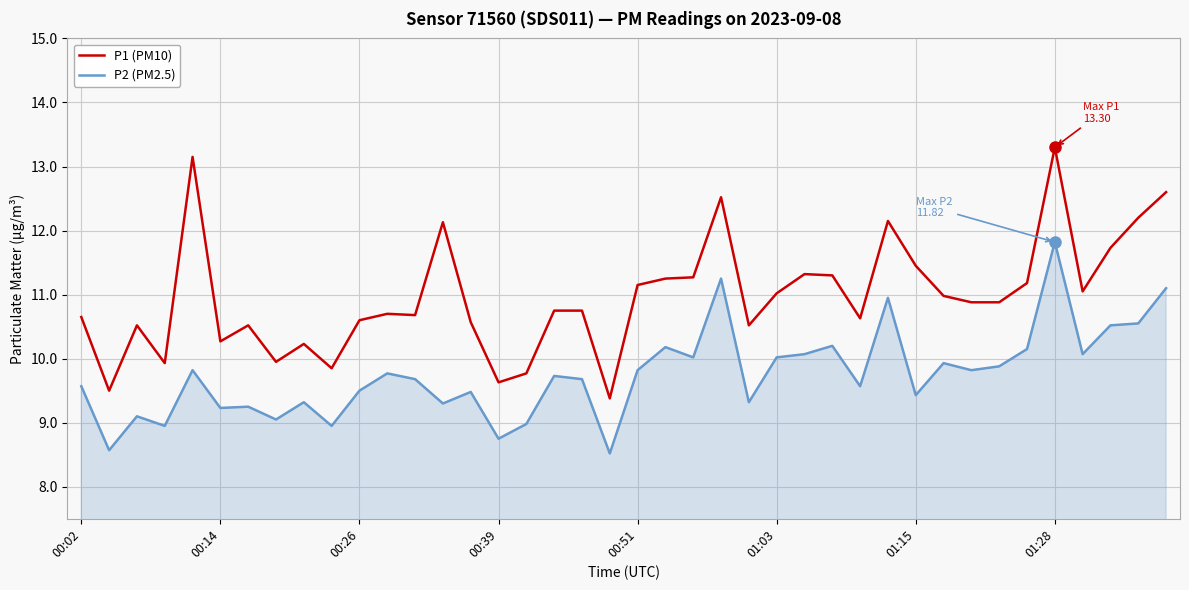

Which series has the largest range (max minus min)?

P1 (PM10)